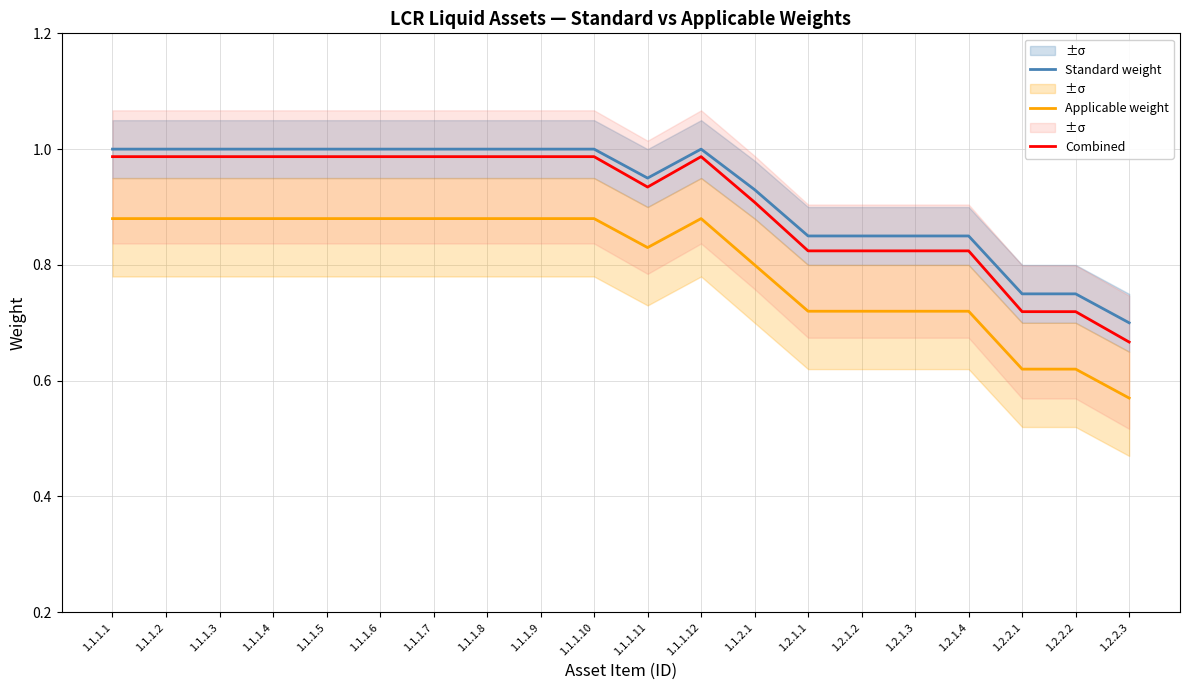

At which category does Combined reach its first local peak?

1.1.1.12